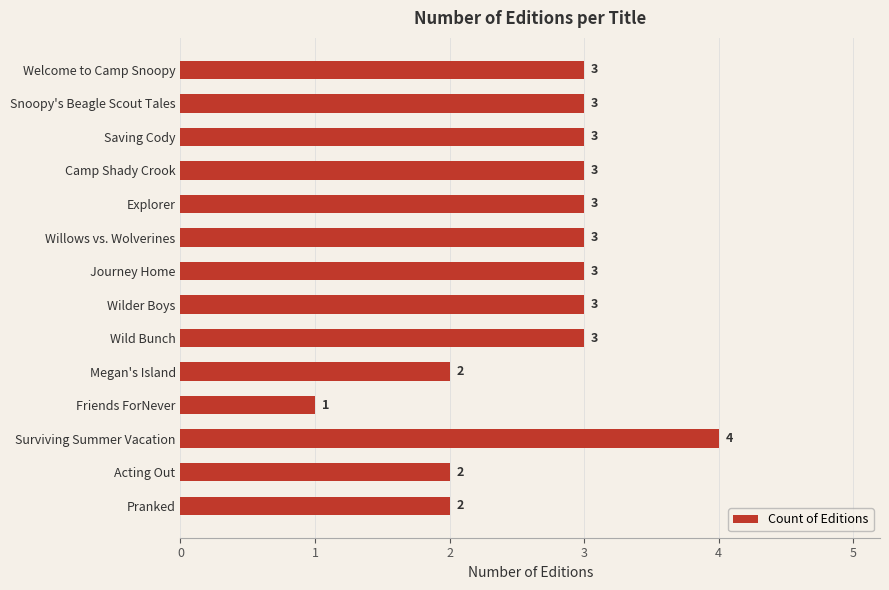

What is the ratio of the value at Saving Cody to the value at Megan's Island?

1.5